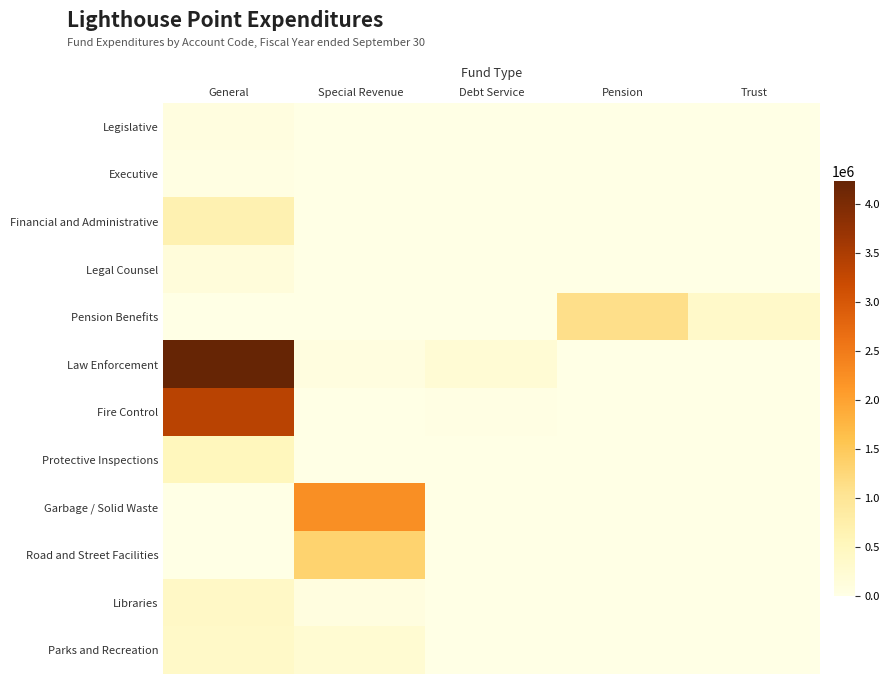

At which category does the chart reach its peak across all series?

General